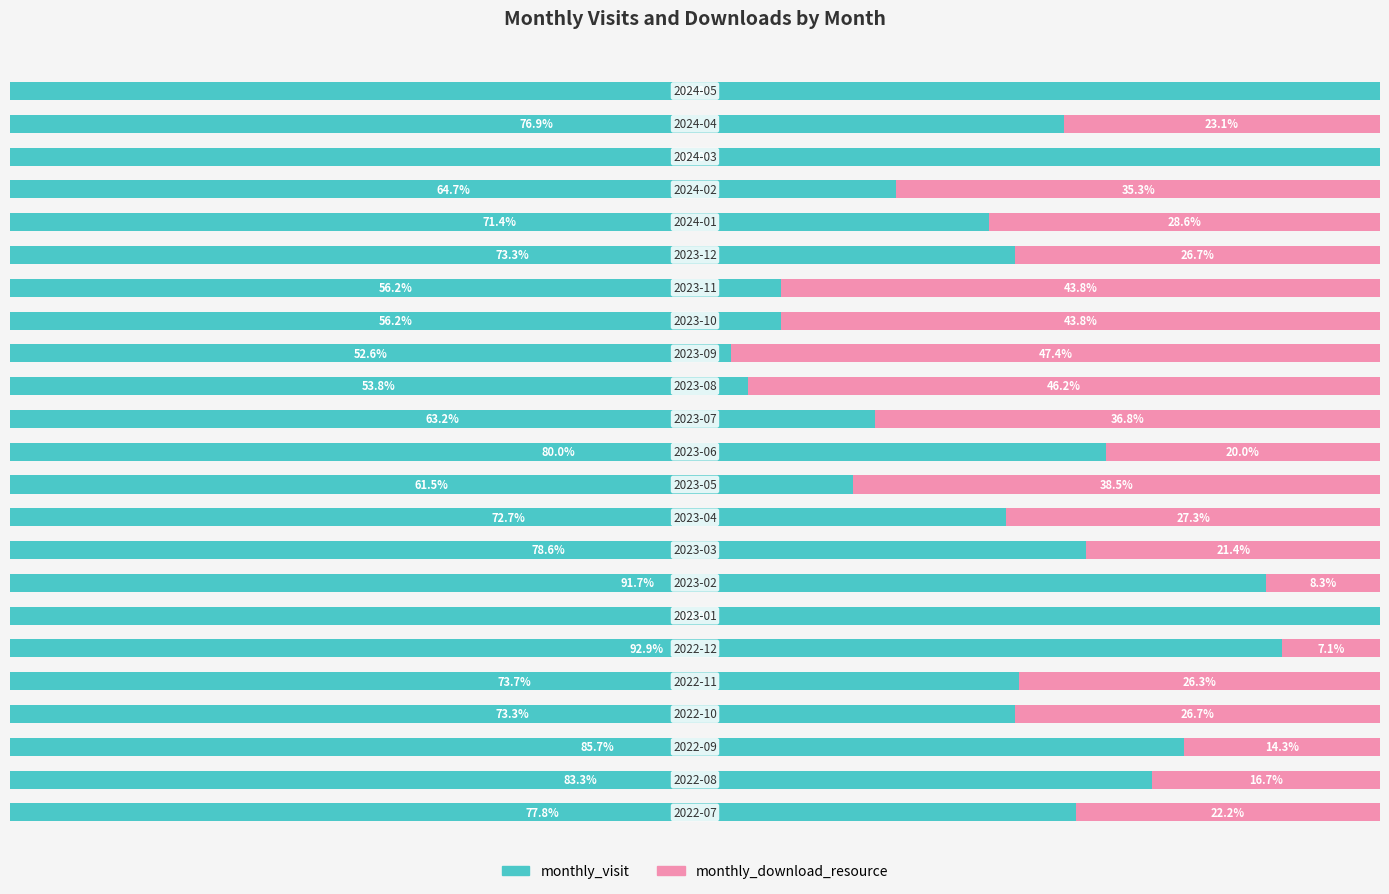

What are all the series names shown in the legend?

monthly_visit, monthly_download_resource